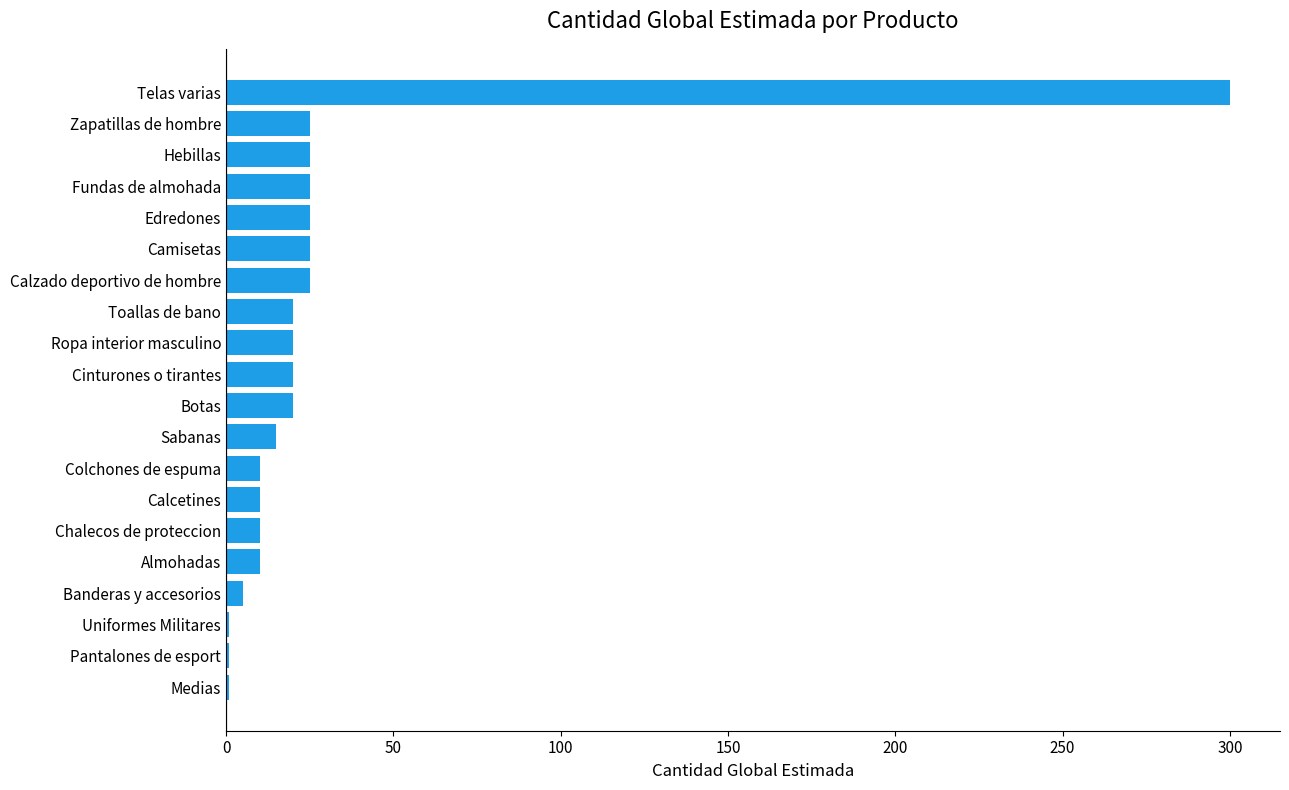

Reading bottom to top, transcribe all the data shown in this chart.

Medias=1	Pantalones de esport=1	Uniformes Militares=1	Banderas y accesorios=5	Almohadas=10	Chalecos de proteccion=10	Calcetines=10	Colchones de espuma=10	Sabanas=15	Botas=20	Cinturones o tirantes=20	Ropa interior masculino=20	Toallas de bano=20	Calzado deportivo de hombre=25	Camisetas=25	Edredones=25	Fundas de almohada=25	Hebillas=25	Zapatillas de hombre=25	Telas varias=300